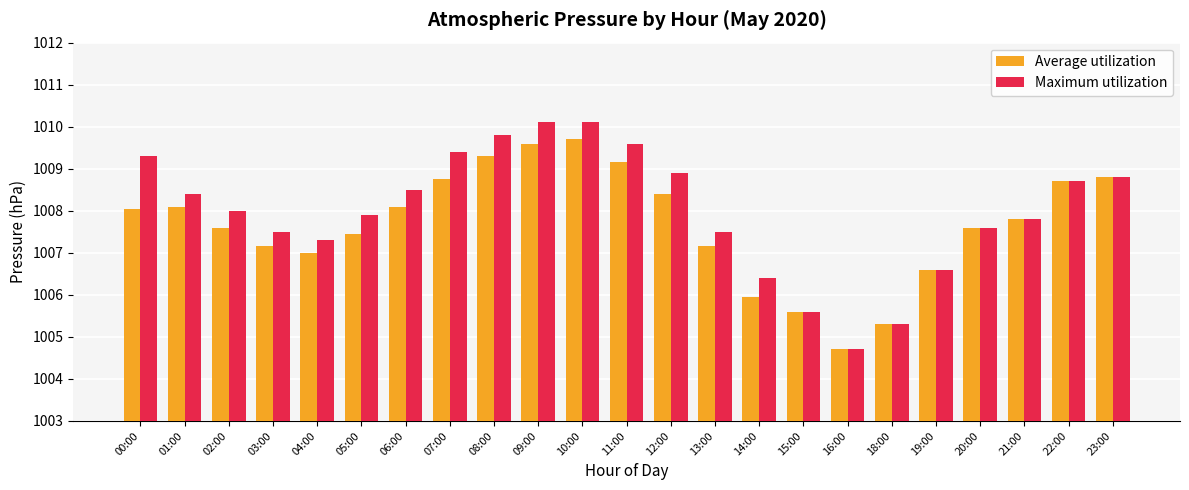

The Average utilization series shows 1007.6 at 20:00. True or false?

True